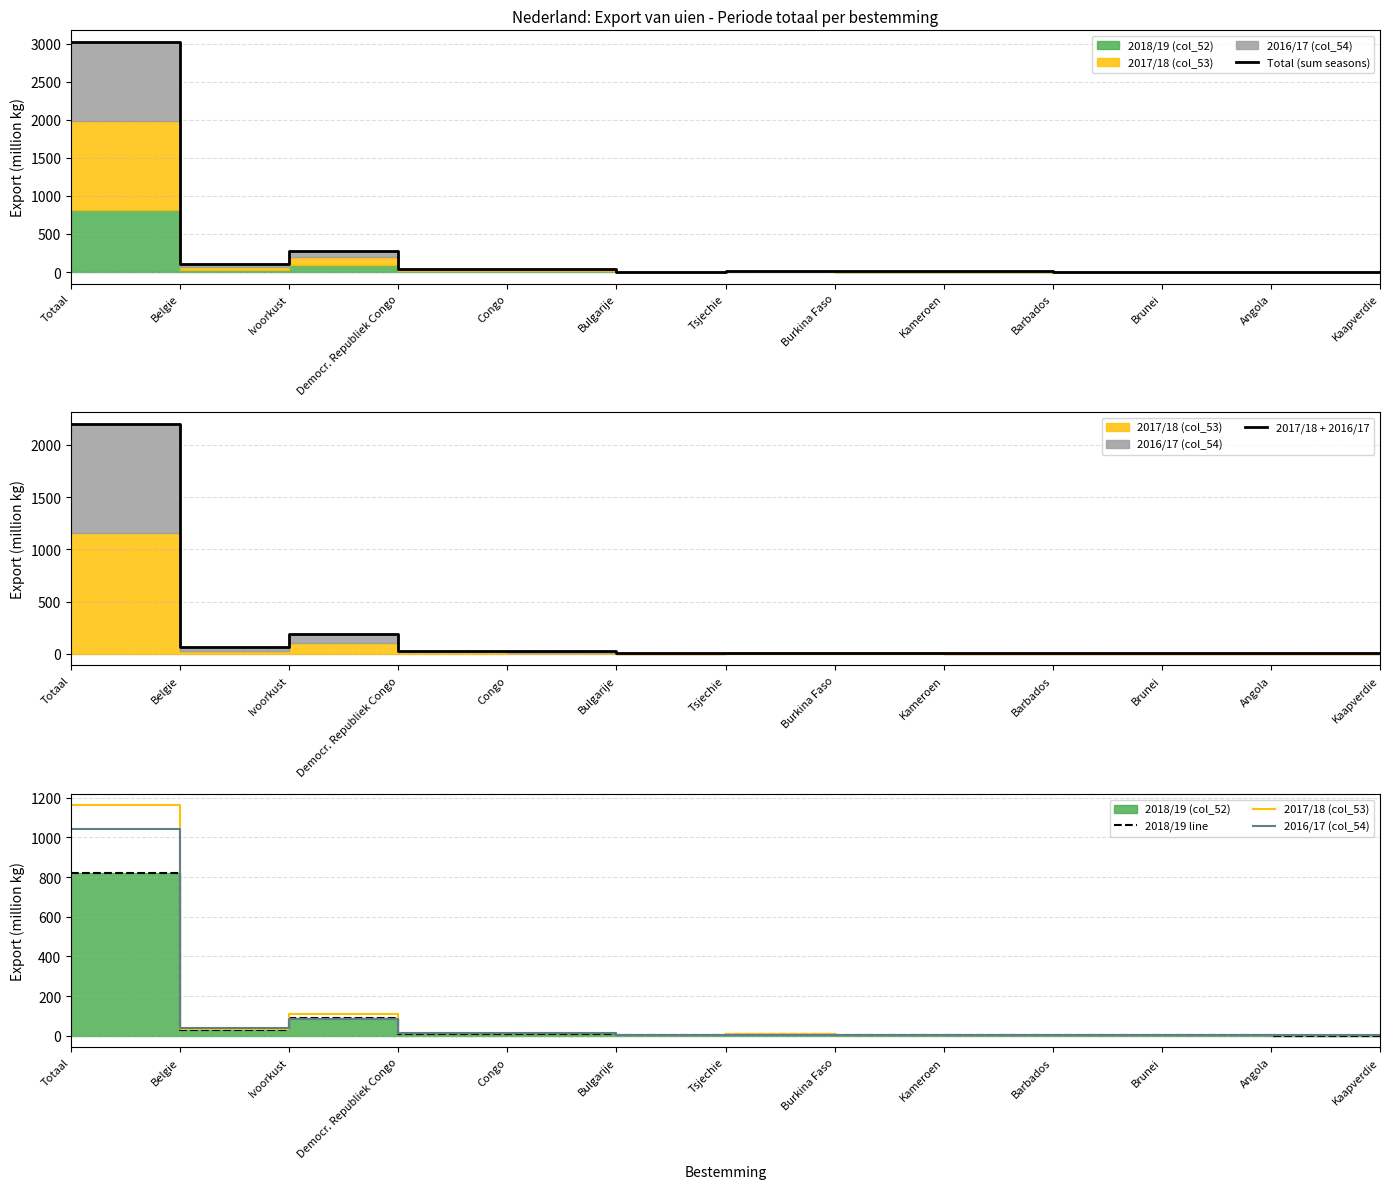

In Total (sum seasons), how many points are lower than both neighbors (excluding endpoints)?

3